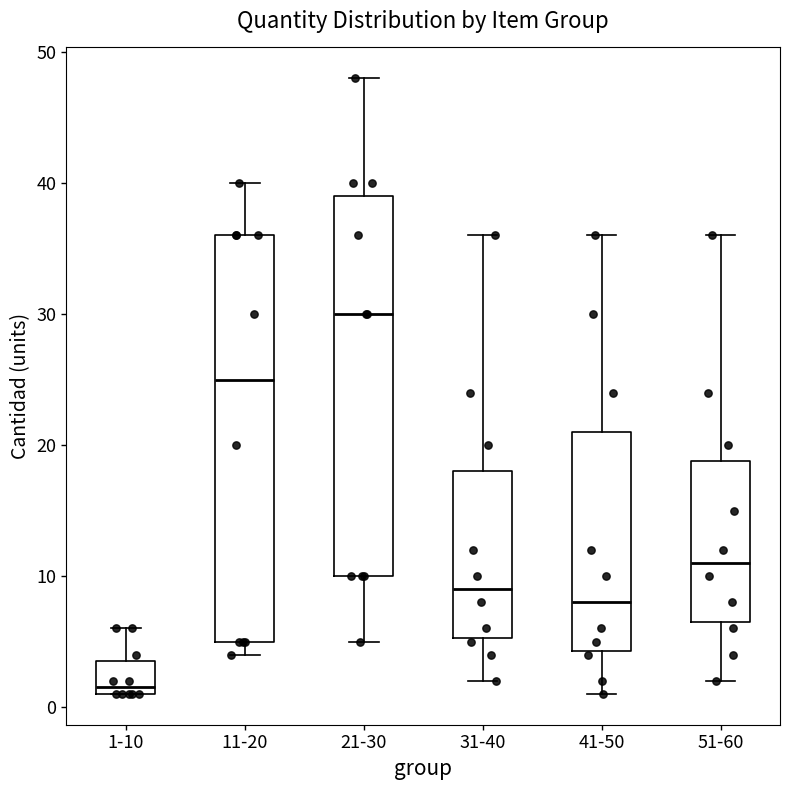

Reading left to right, read every box against the y-axis: the position of its median line, the range the box covers, and the ends of its whiskers. The values are not printed on the chart, so give them approximately, as read against the axis.

1-10: median 2, box 1 to 4, whiskers 1 to 6
11-20: median 25, box 5 to 36, whiskers 4 to 40
21-30: median 30, box 10 to 39, whiskers 5 to 48
31-40: median 9, box 5 to 18, whiskers 2 to 36
41-50: median 8, box 4 to 21, whiskers 1 to 36
51-60: median 11, box 7 to 19, whiskers 2 to 36